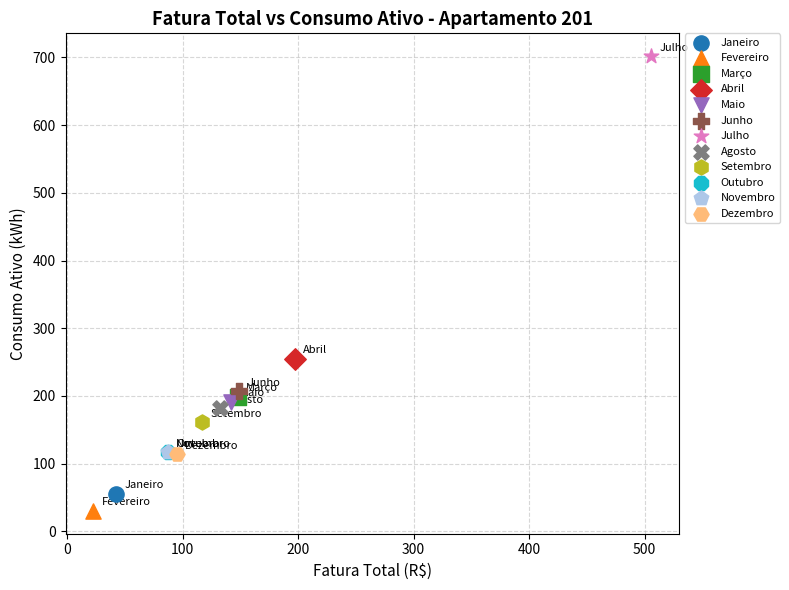

Which series contains the highest Y value?

Julho